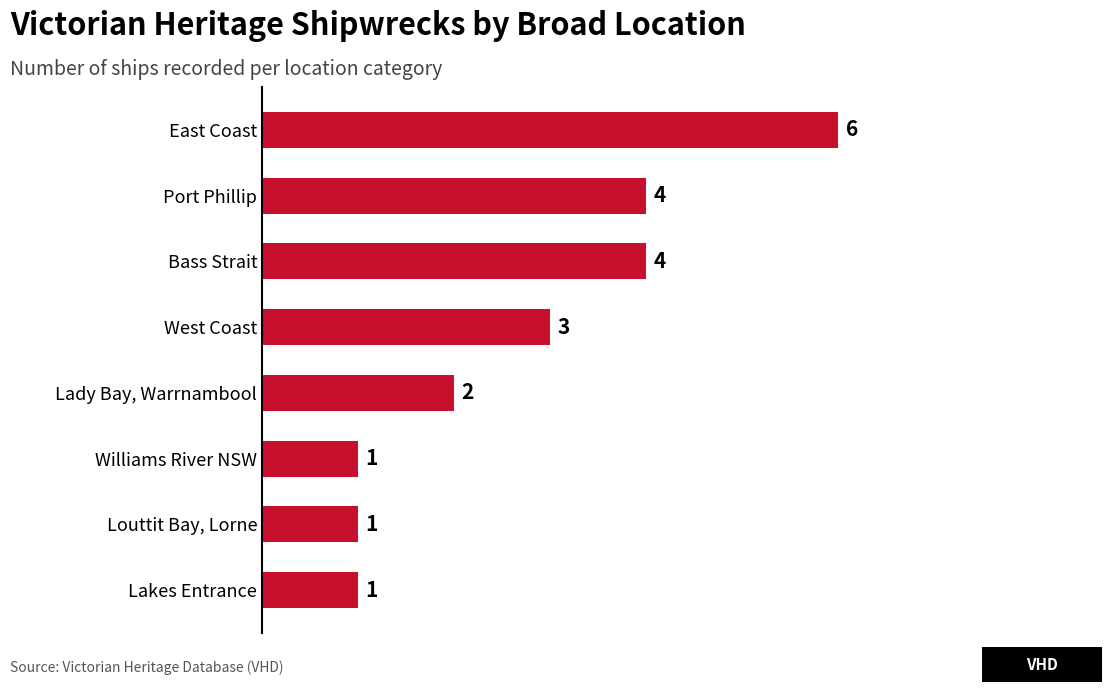

Reading bottom to top, transcribe all the data shown in this chart.

Lakes Entrance=1	Louttit Bay, Lorne=1	Williams River NSW=1	Lady Bay, Warrnambool=2	West Coast=3	Bass Strait=4	Port Phillip=4	East Coast=6